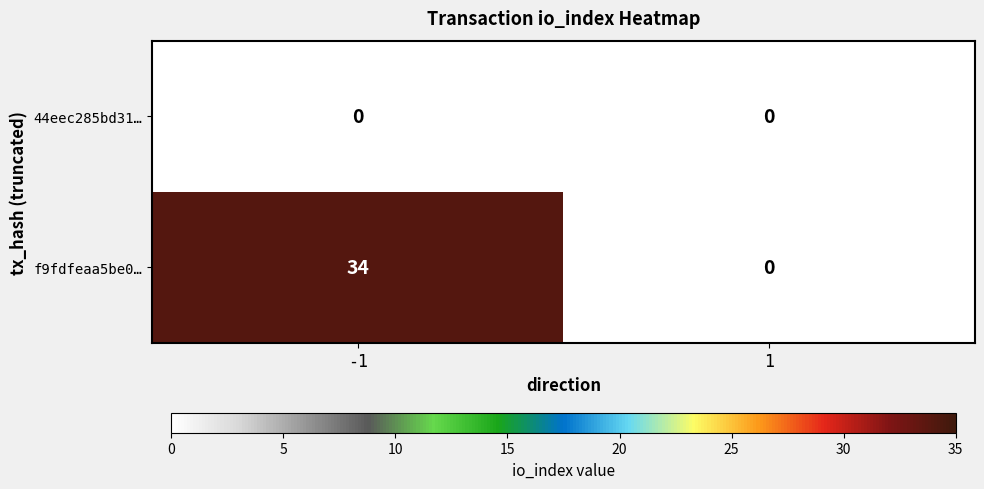

Which series has the largest range (max minus min)?

f9fdfeaa5be0…